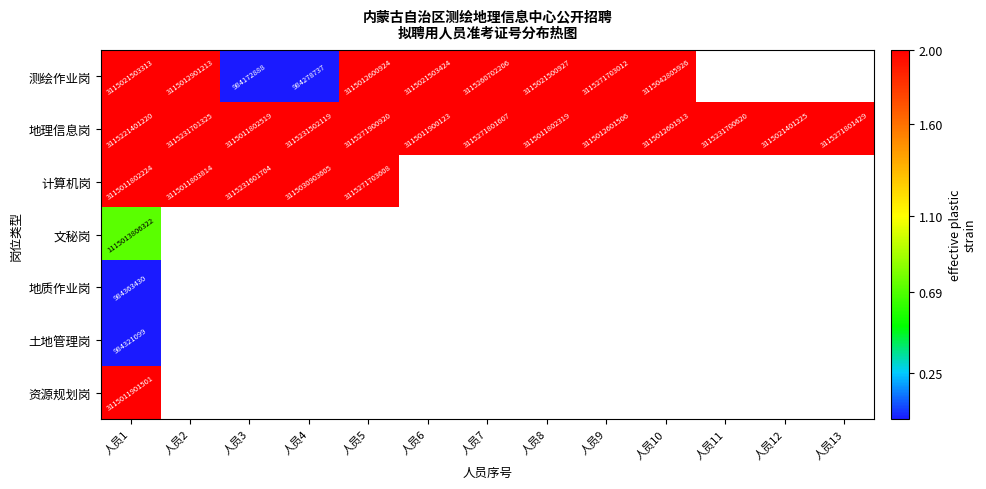

At 人员12, list the series in order from smallest to largest.

测绘作业岗, 地理信息岗, 计算机岗, 文秘岗, 地质作业岗, 土地管理岗, 资源规划岗